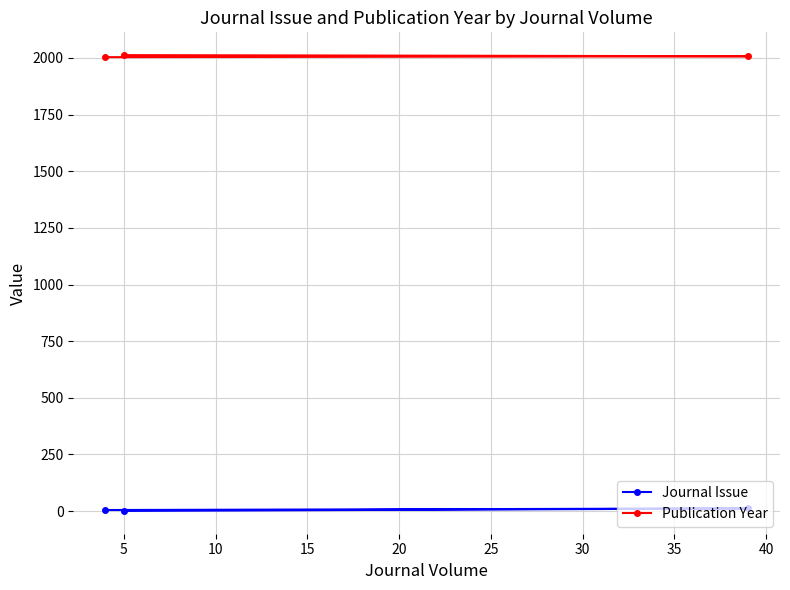

Rank the series by their maximum value, from lowest to highest.

Journal Issue, Publication Year